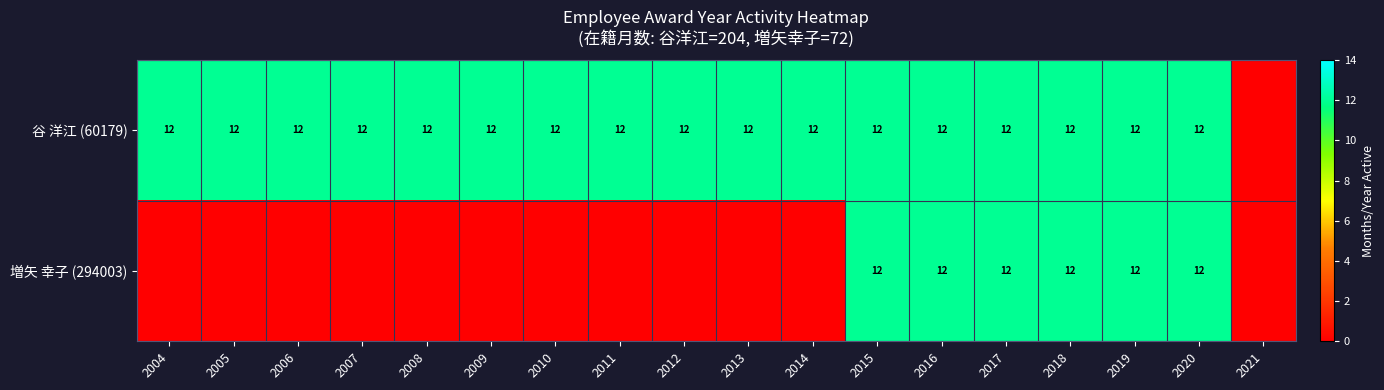

Count the number of data series in this chart.

2